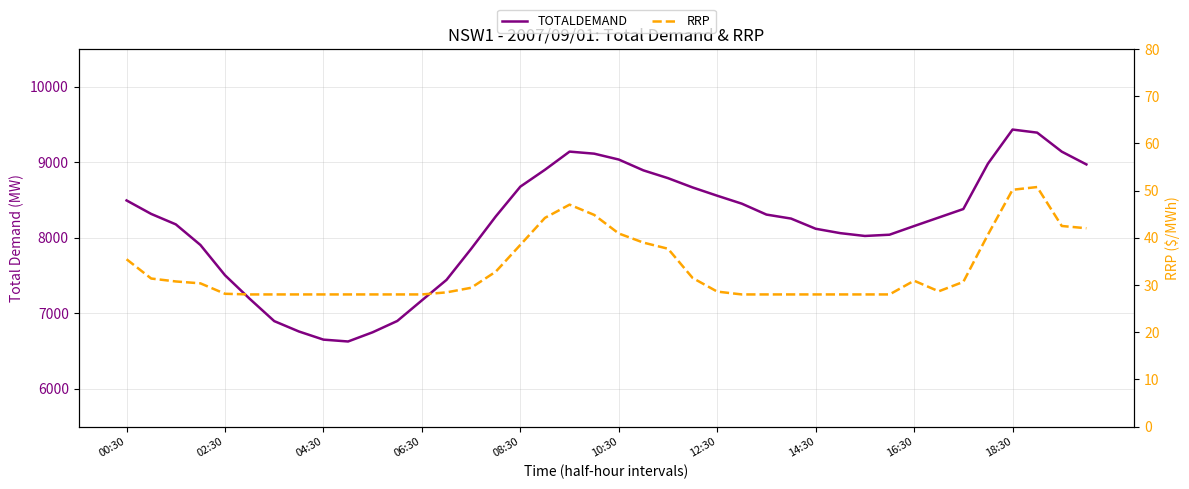

True or false: TOTALDEMAND and RRP intersect in this chart.

False